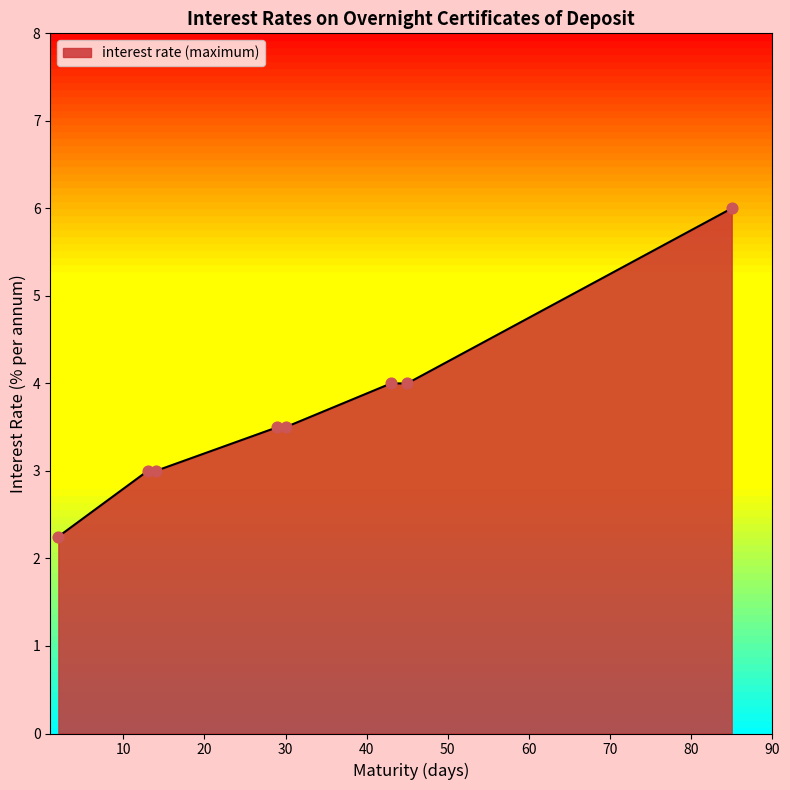

What is the greatest value displayed?

6.0